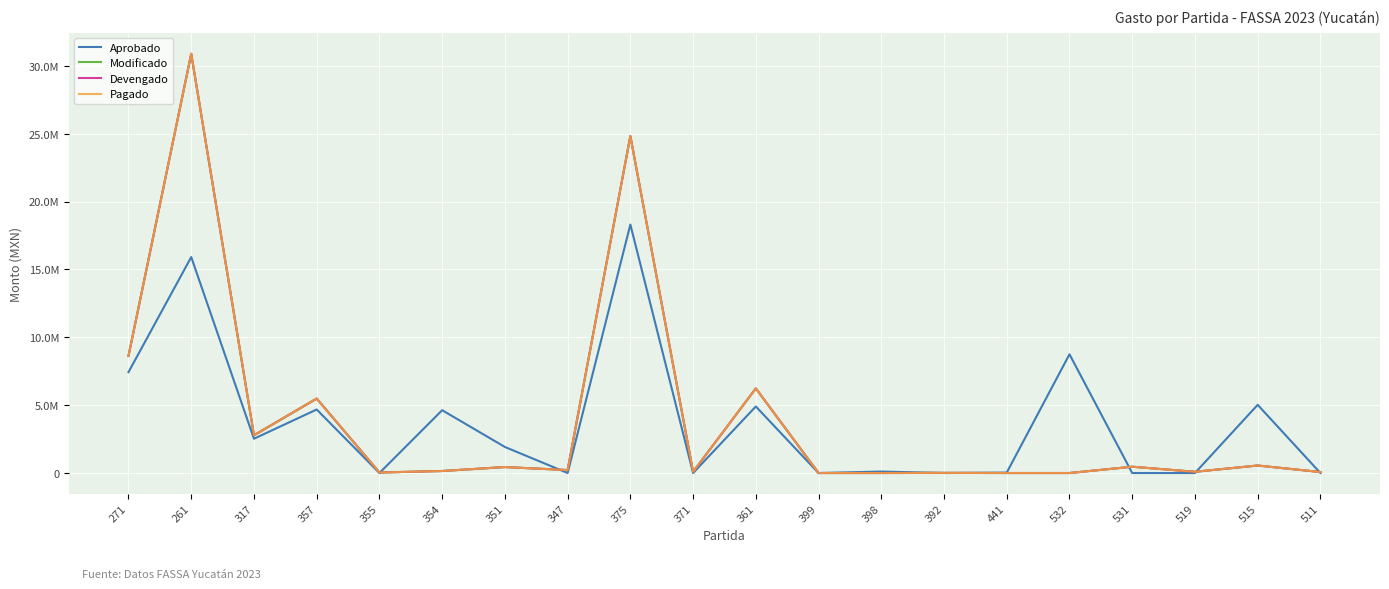

What is the label of the 8th point from the left?

347